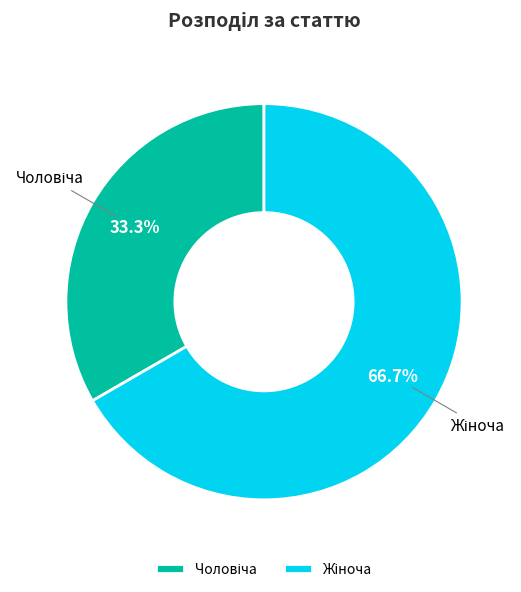

Does any single category account for the majority?

Yes